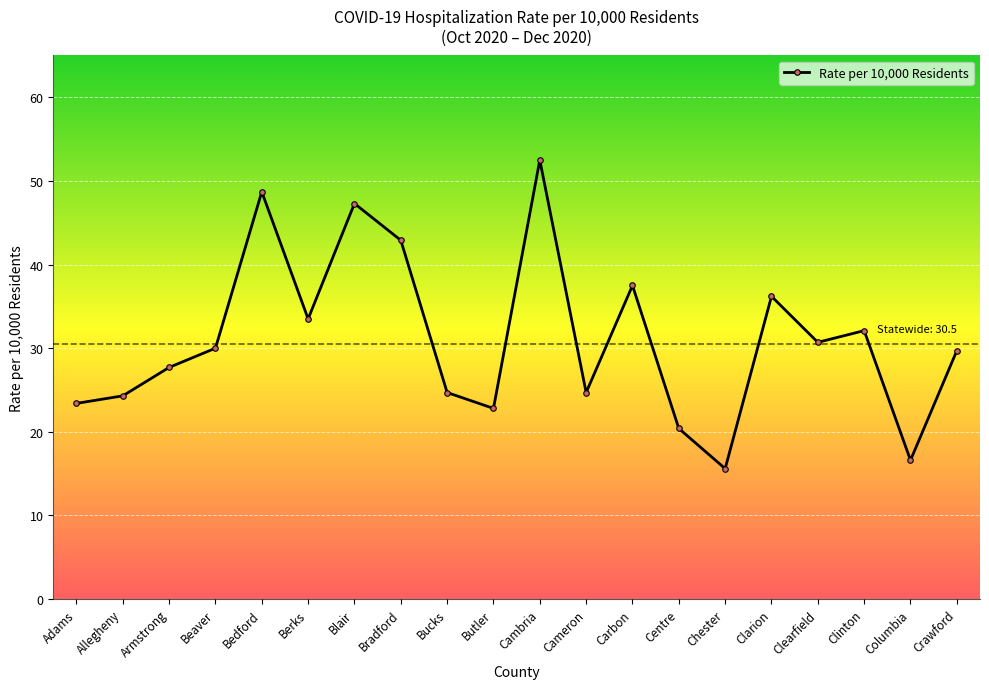

What is the sum of the values at Clinton and Carbon?

69.6